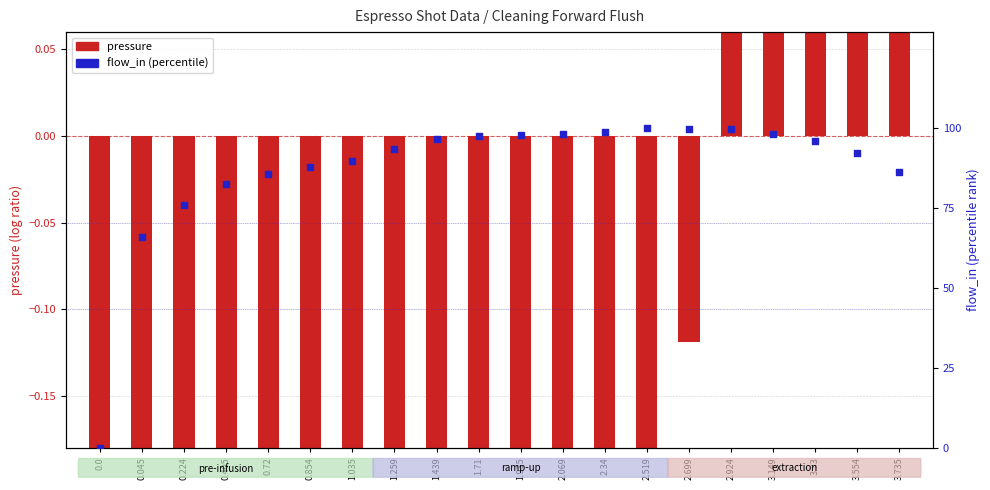

At which category is the sum across all series the highest?

2.924